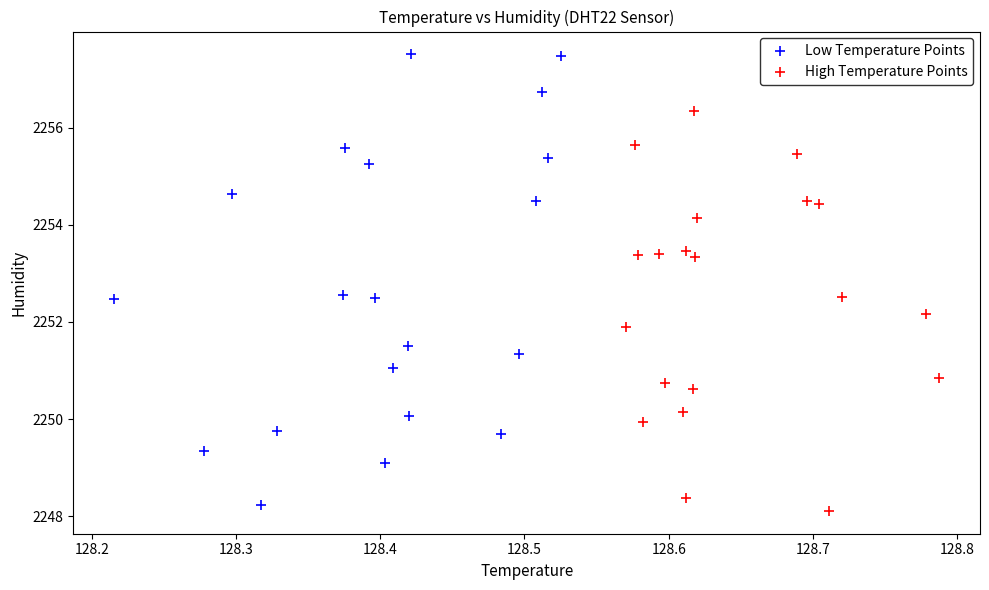

Which series has the largest Y range (max minus min)?

Low Temperature Points